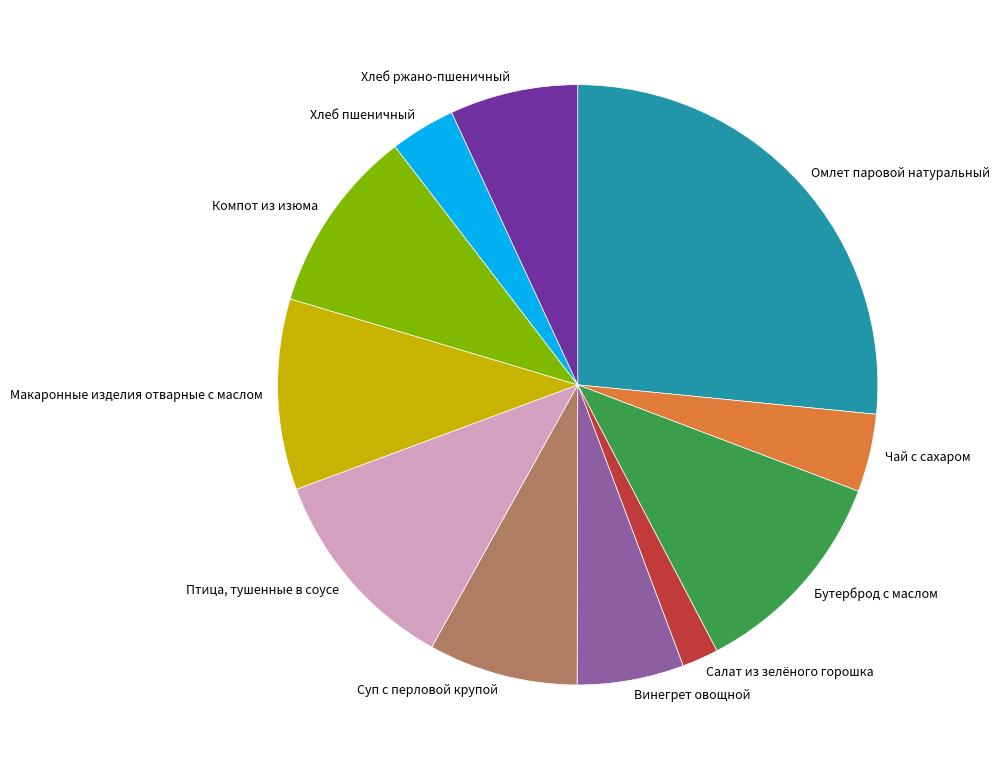

Is it true that Компот из изюма is 1% of the pie?

False